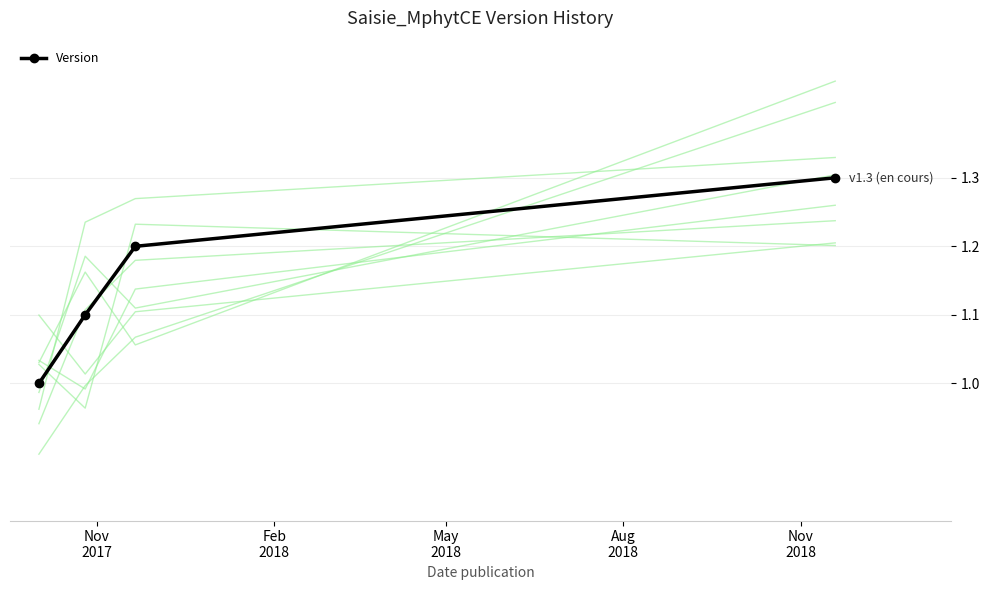

Is this an area chart (filled region under the line)?

No